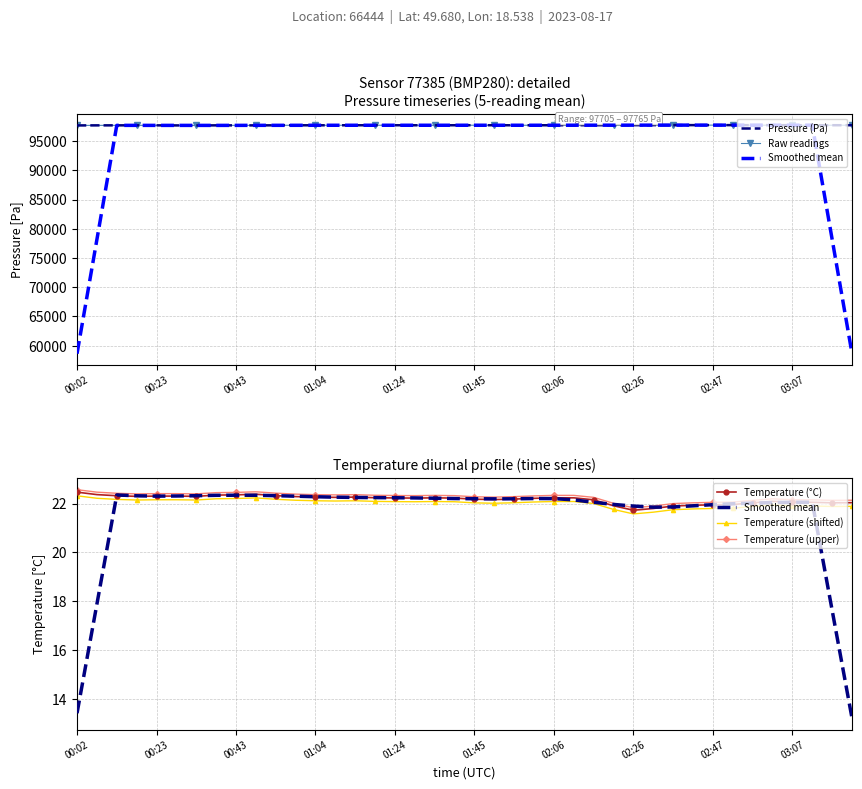

What value does the Temperature (°C) series have at 01:24?

22.2